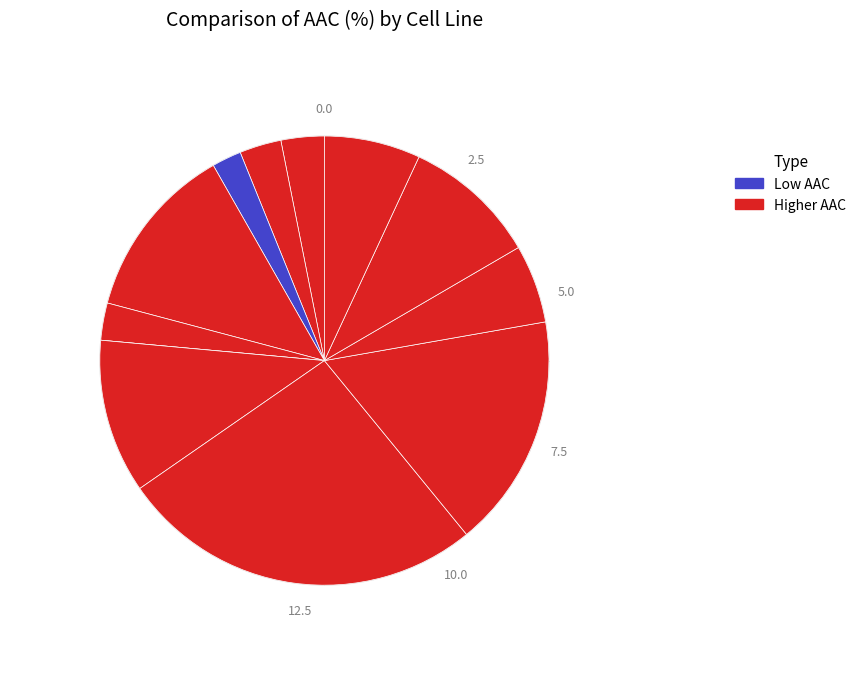

To the nearest percent, what is the difference between the largest and smallest slice percentages?

26%